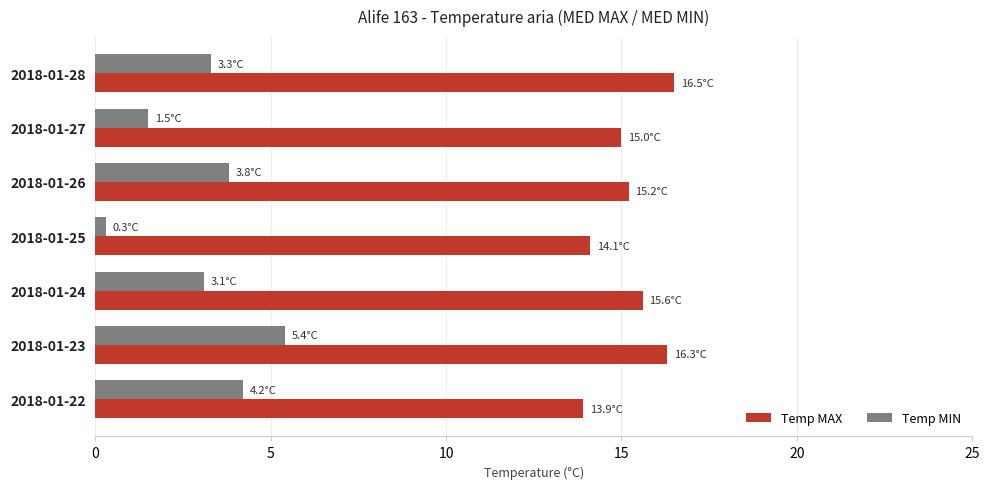

Where is Temp MIN nearest to the value 2?

2018-01-27